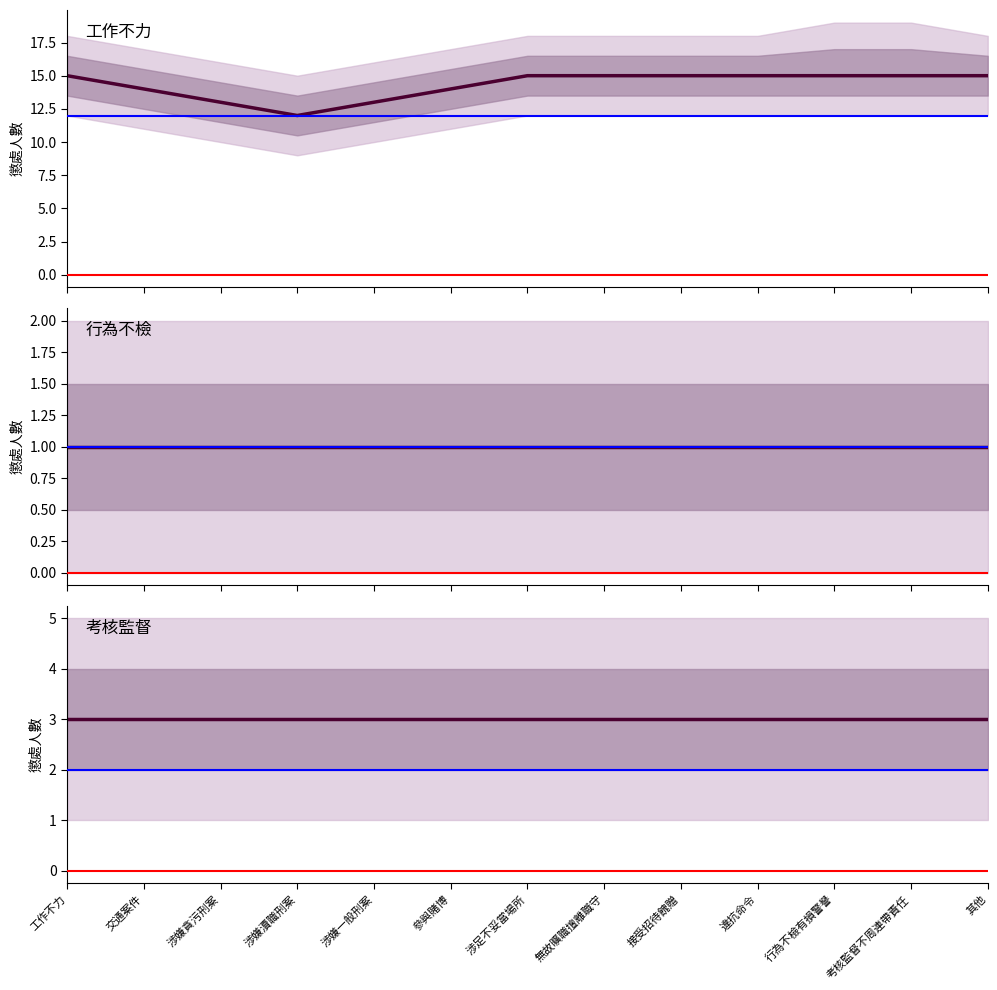

True or false: 行為不檢 and 工作不力 cross at least once.

False